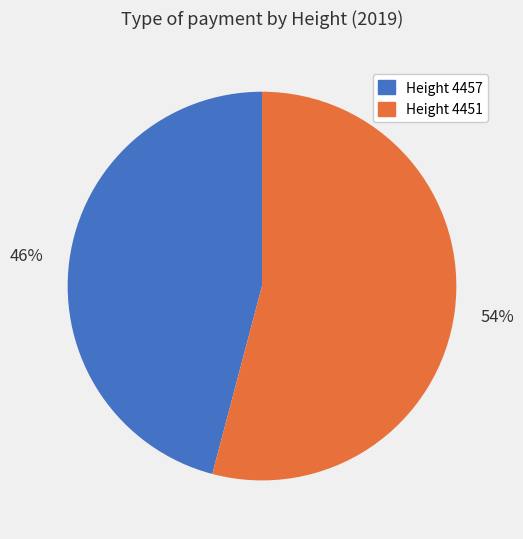

To the nearest percent, what is the difference between the largest and smallest slice percentages?

8%